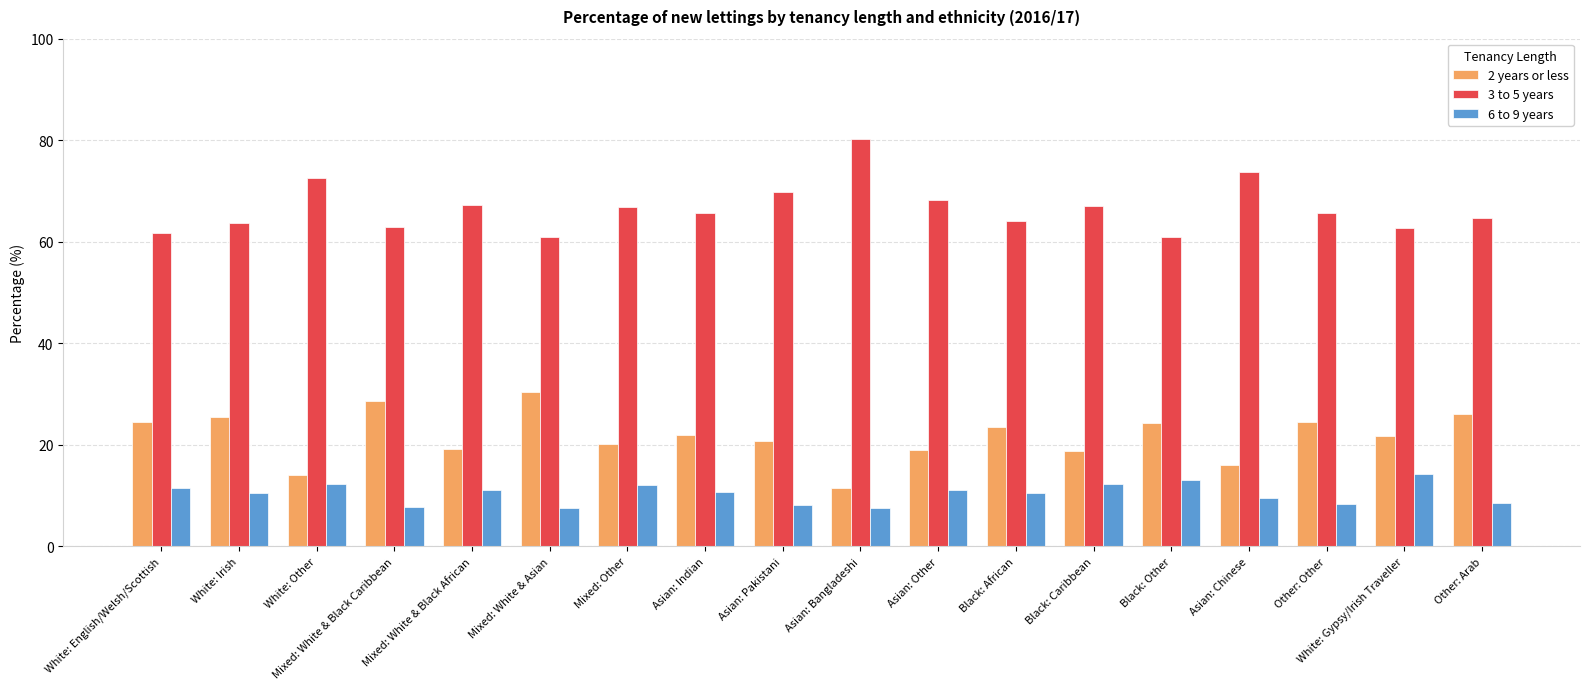

What is the value of the 6 to 9 years bar at the 11th from the left?

11.1